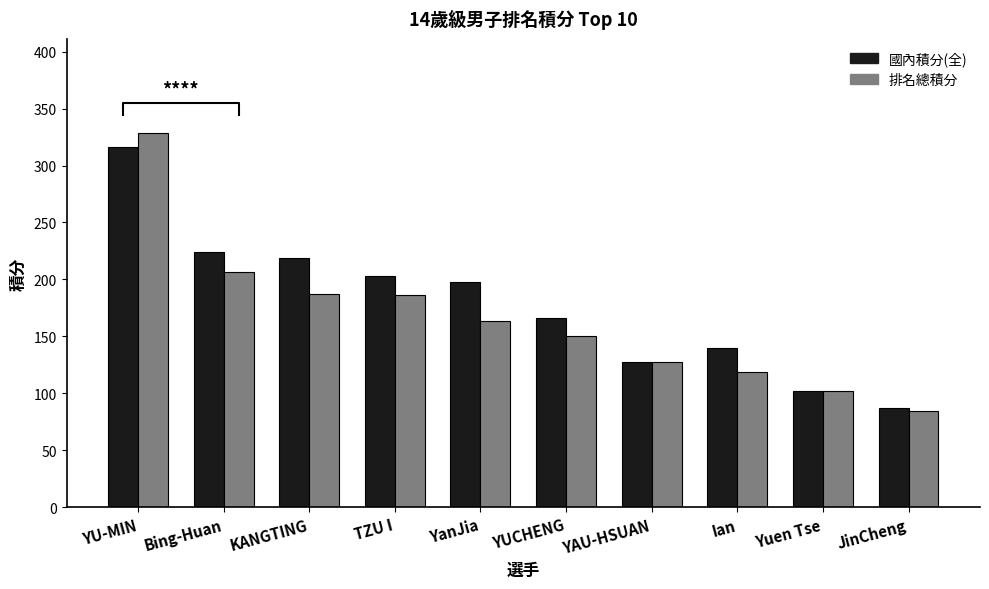

Is it true that 排名總積分 equals 91.9 at YanJia?

False